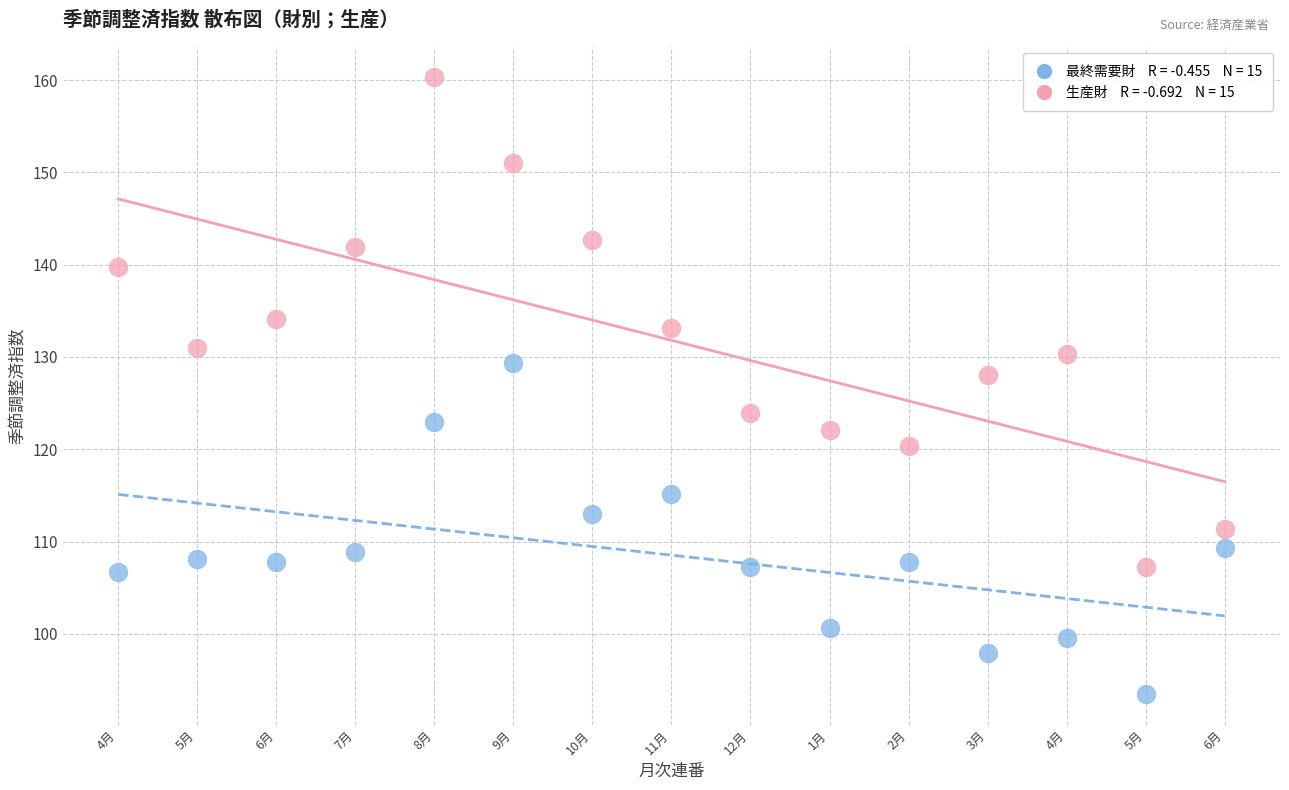

Across all data points, what is the range of Y values (max minus min)?

66.8